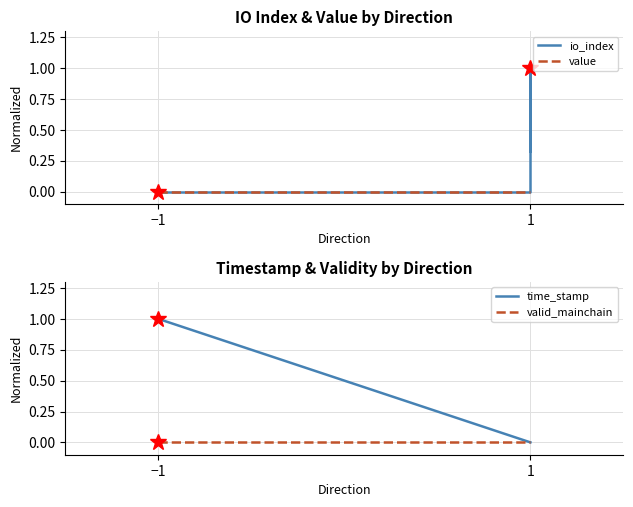

What are all the series names shown in the legend?

io_index, value, time_stamp, valid_mainchain